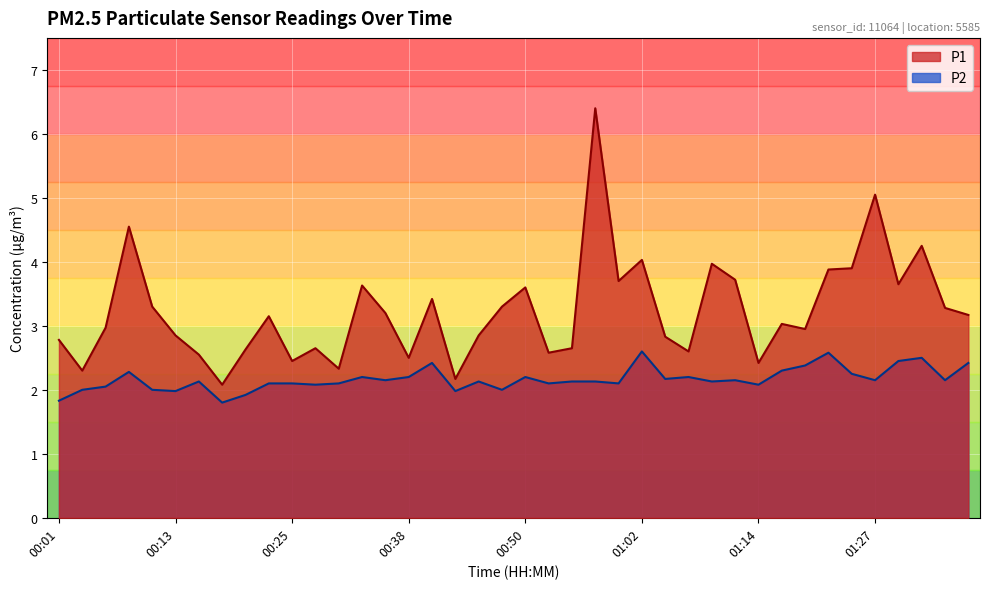

What position from the left is 00:33?

14